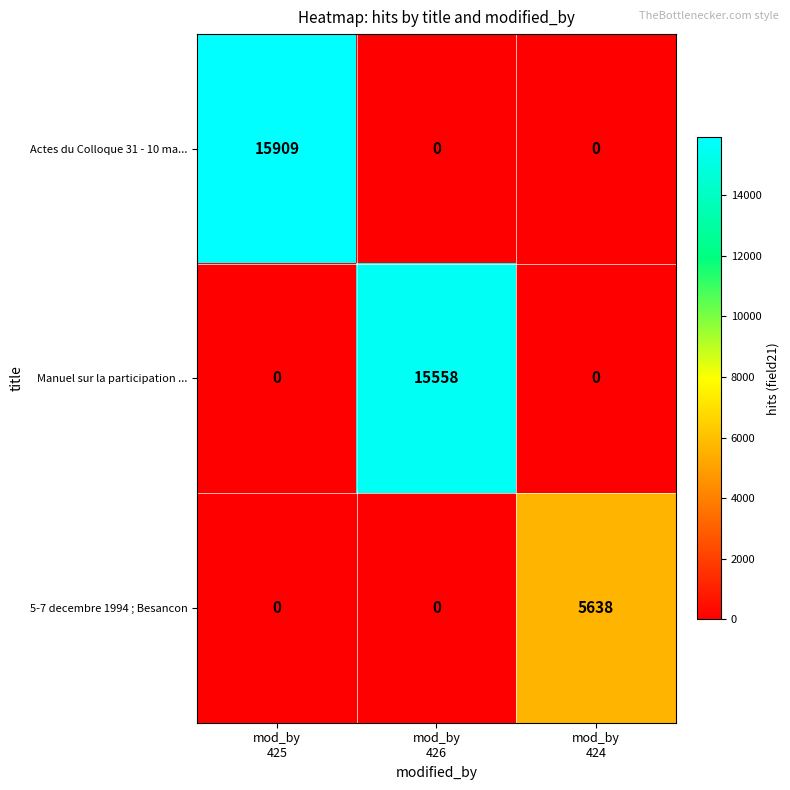

Rank the series by their maximum value, from highest to lowest.

Actes du Colloque 31 - 10 ma..., Manuel sur la participation ..., 5-7 decembre 1994 ; Besancon